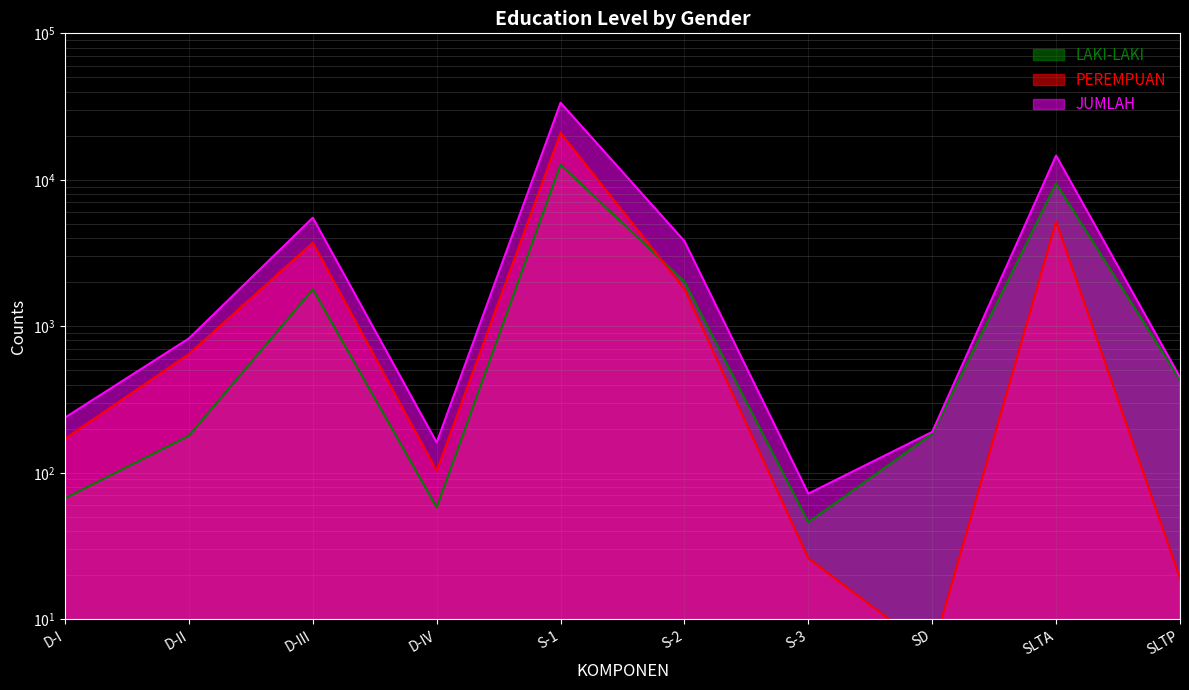

After their last crossing, which series has the higher values: LAKI-LAKI or PEREMPUAN?

LAKI-LAKI